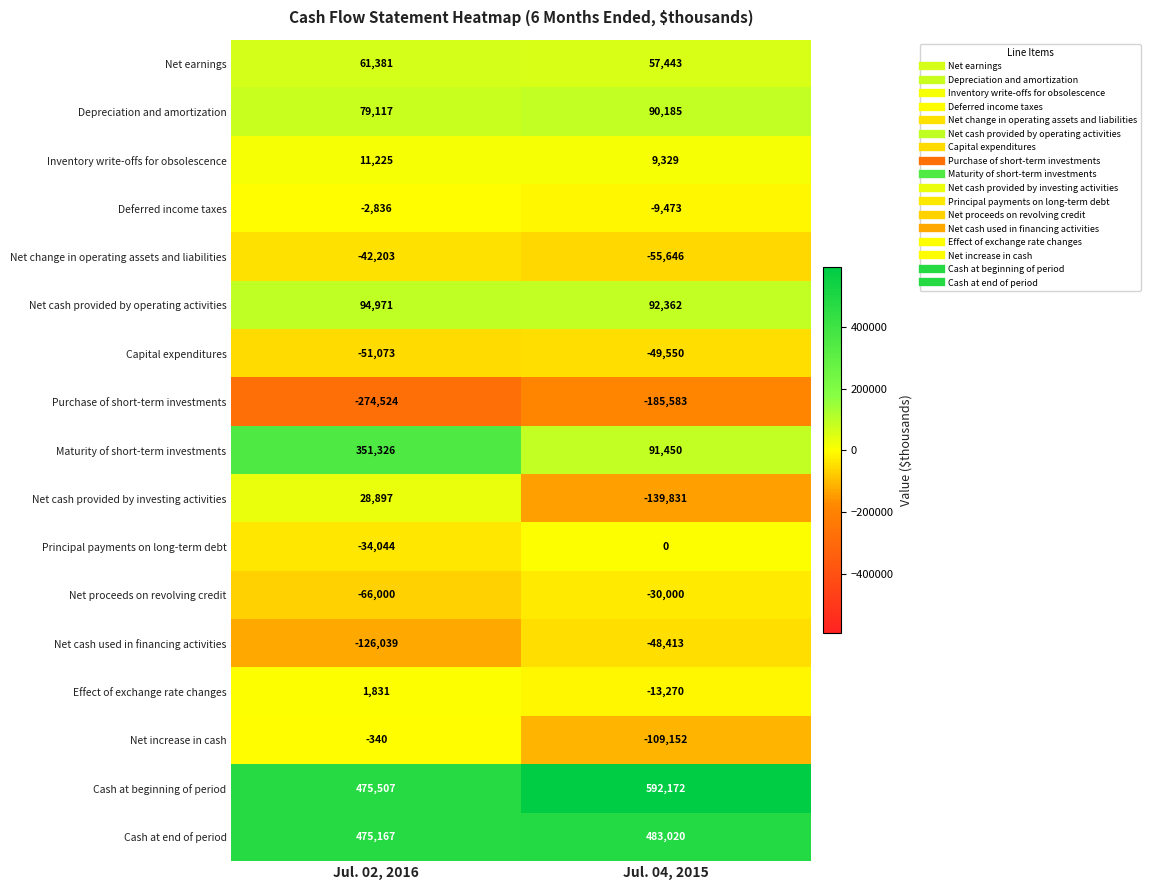

Which category has the lowest value across all series?

Jul. 02, 2016